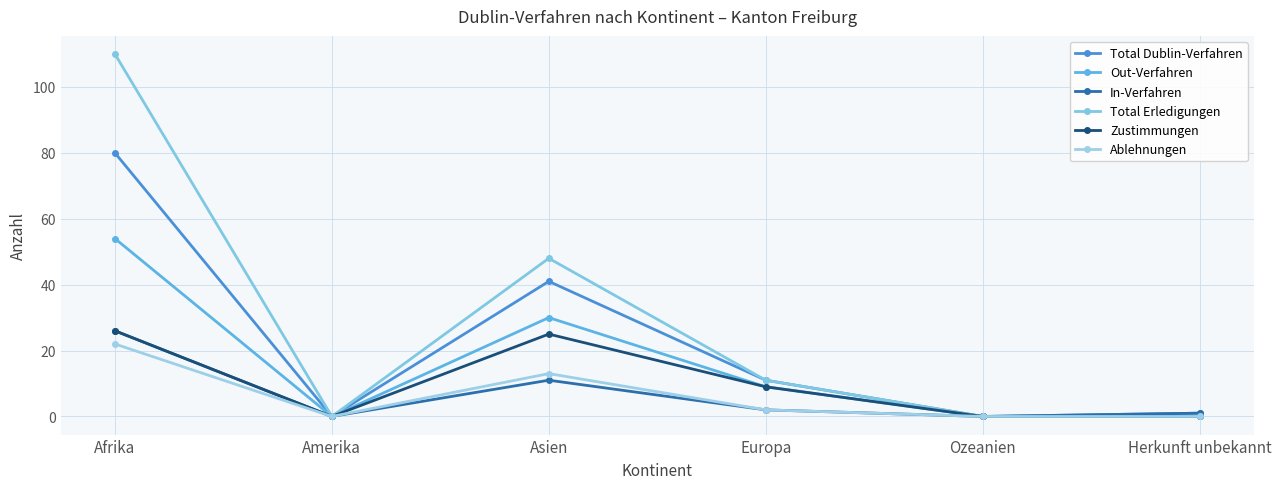

At which label is Total Dublin-Verfahren closest to 40?

Asien